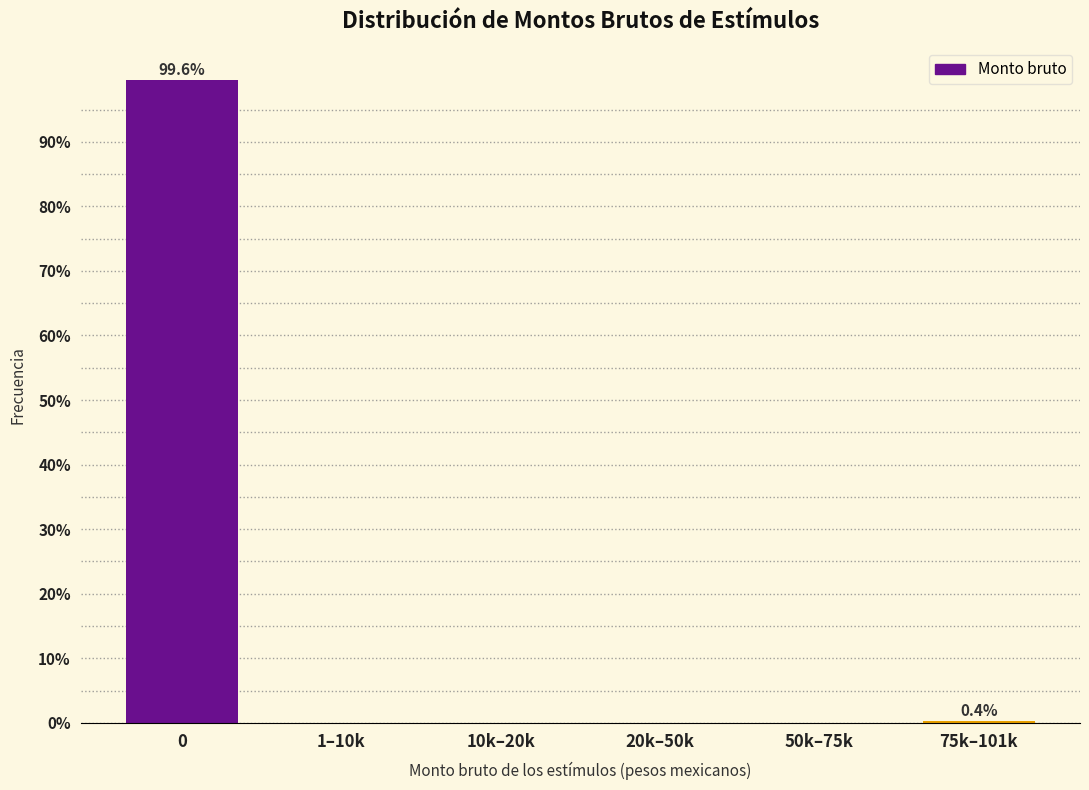

What is the sum of all values?

100.0